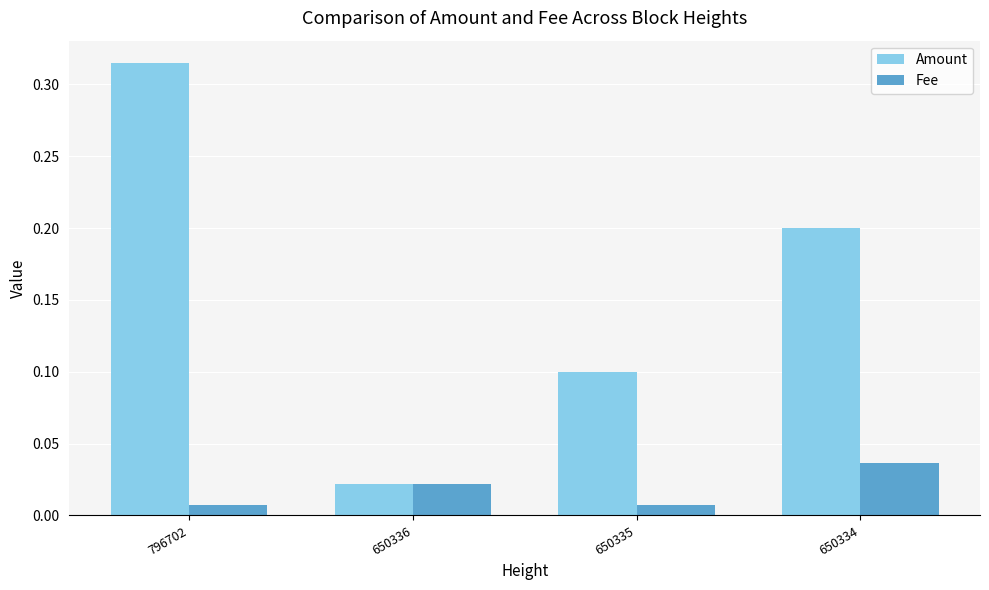

Which category has the highest value in the Fee series?

650334